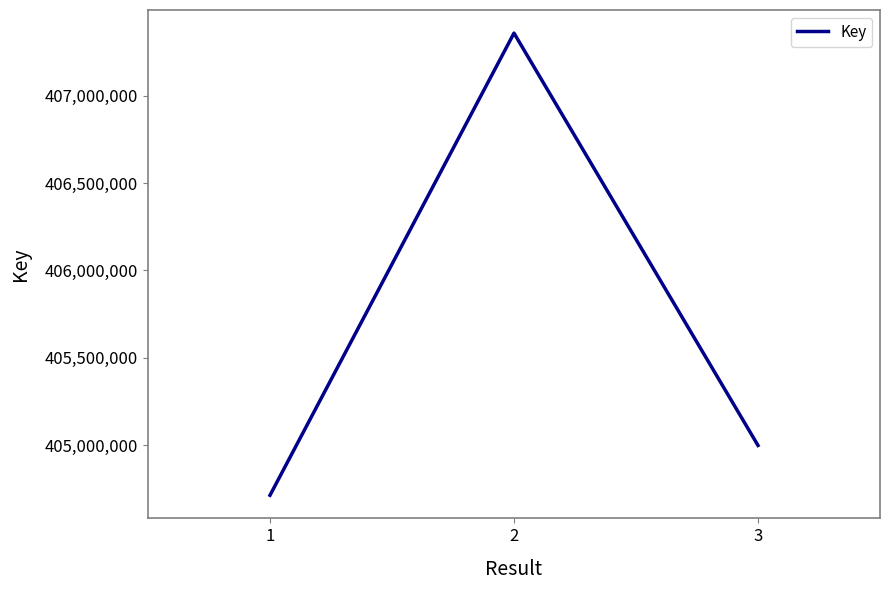

What is the ratio of the value at 1 to the value at 3?

1.0